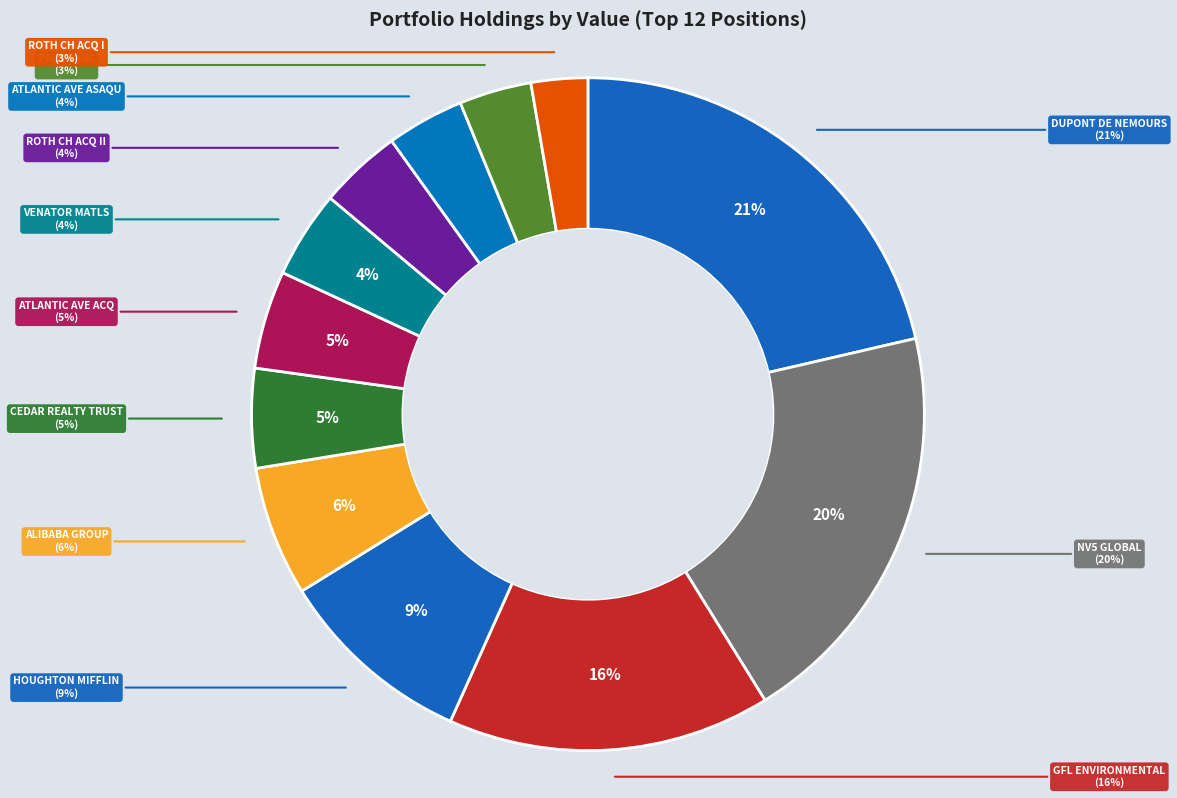

To the nearest percent, what is the combined percentage of HMHC and ASAQ?

14%